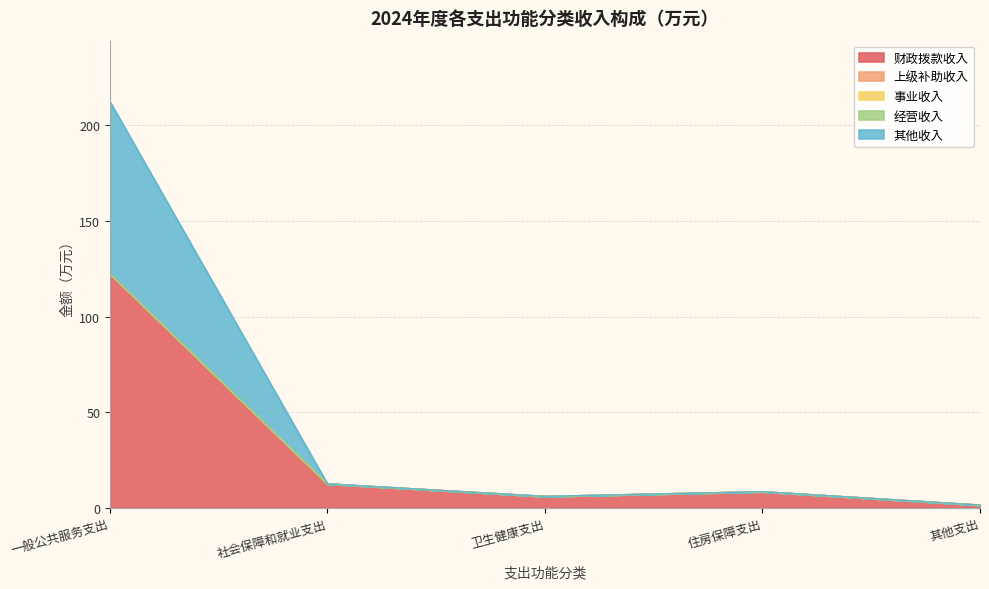

Which has a higher value, 卫生健康支出 or 一般公共服务支出?

一般公共服务支出